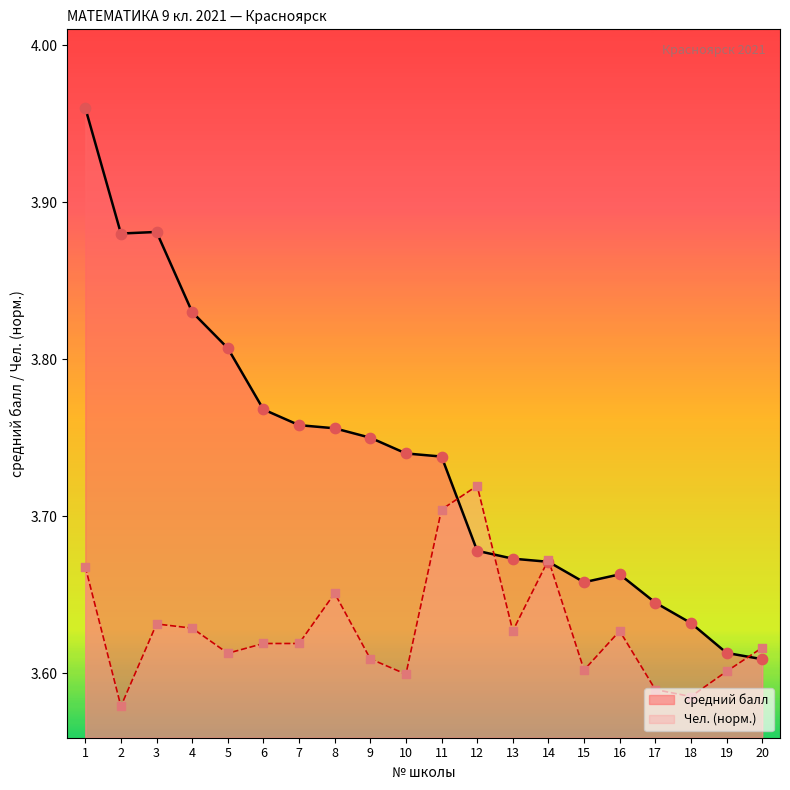

Which series contains the lowest Y value?

Чел.